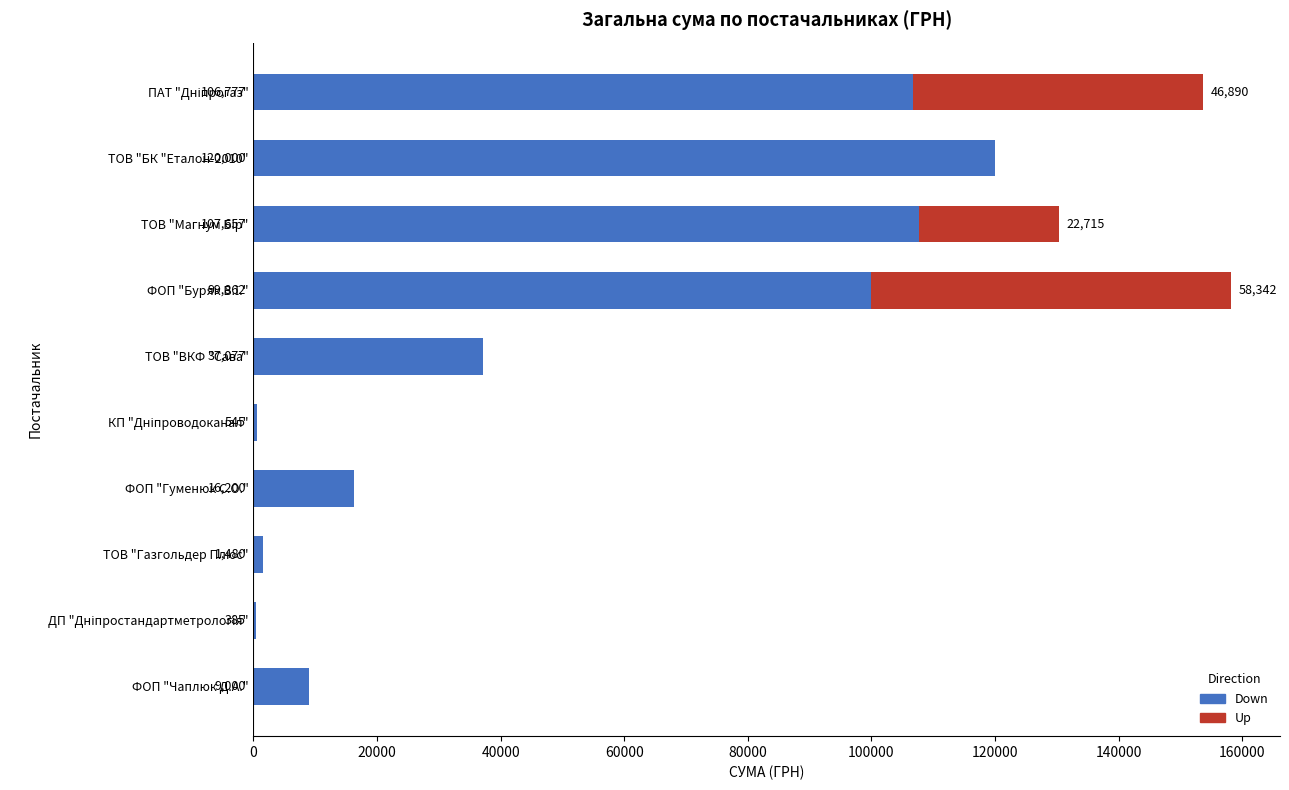

True or false: Down has a value of 120000.0 at ТОВ "БК "Еталон-2010".

True